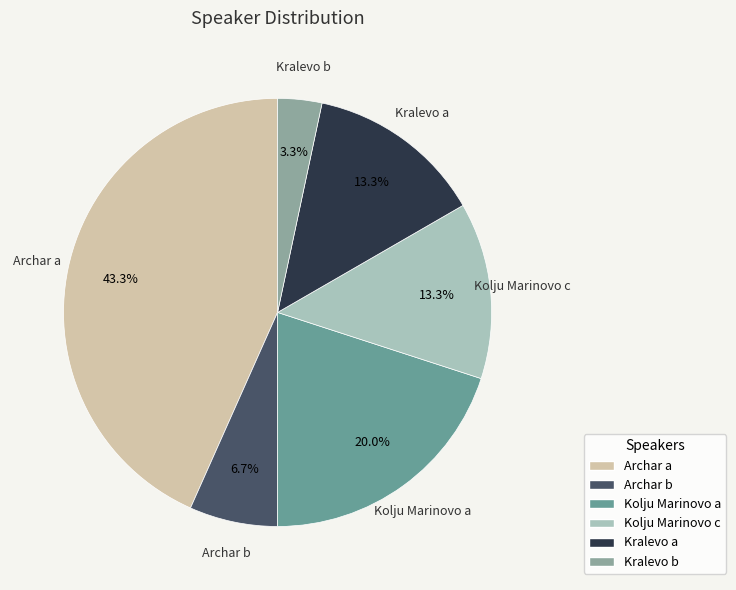

Is there any slice that represents more than half of the pie?

No